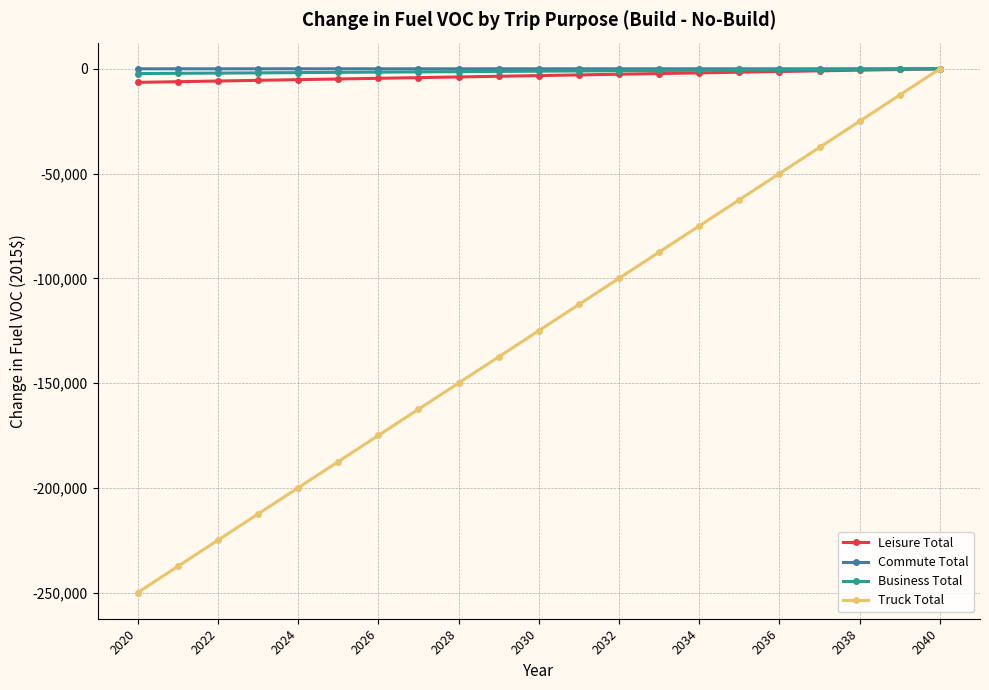

Which series has the widest spread of values?

Truck Total